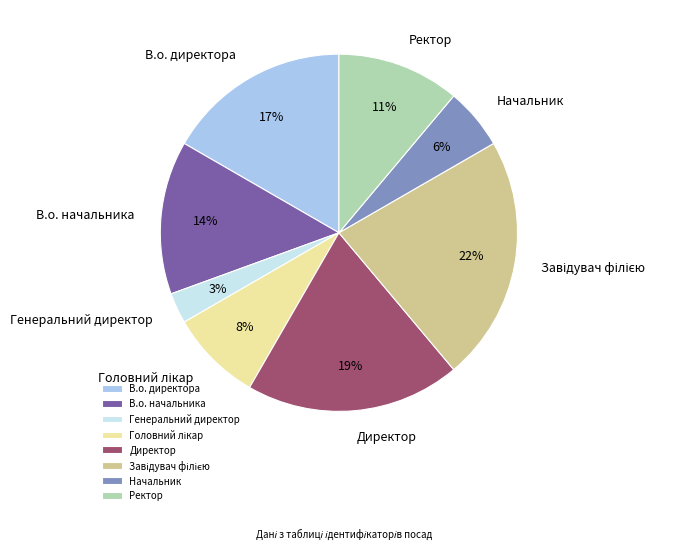

What is the smallest slice in the pie chart?

Генеральний директор